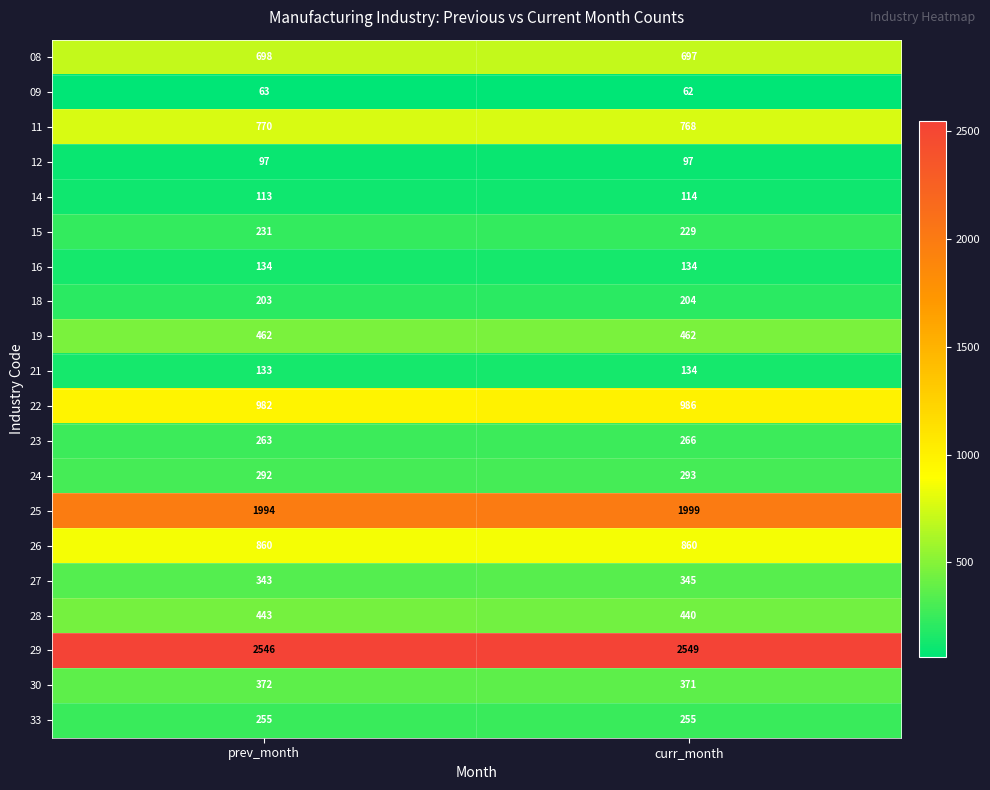

How many distinct data groups are displayed?

20